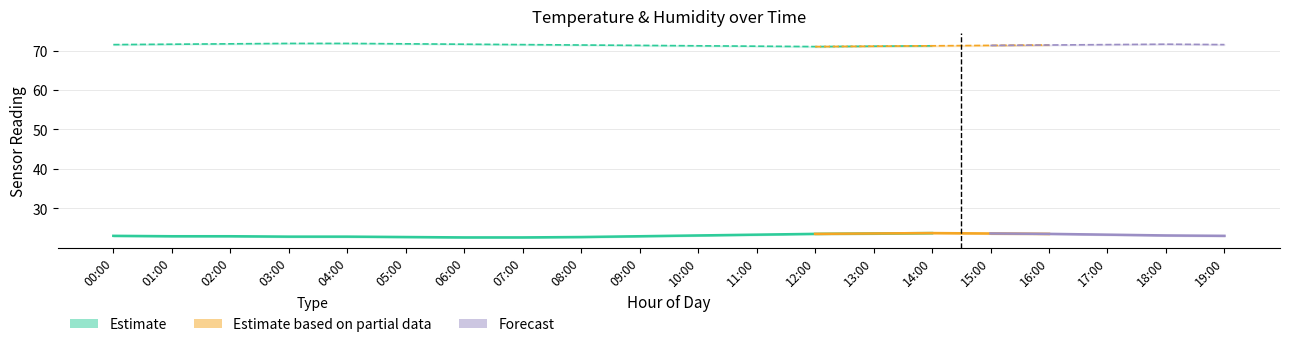

What value does the humidity series have at 03:00?

71.8